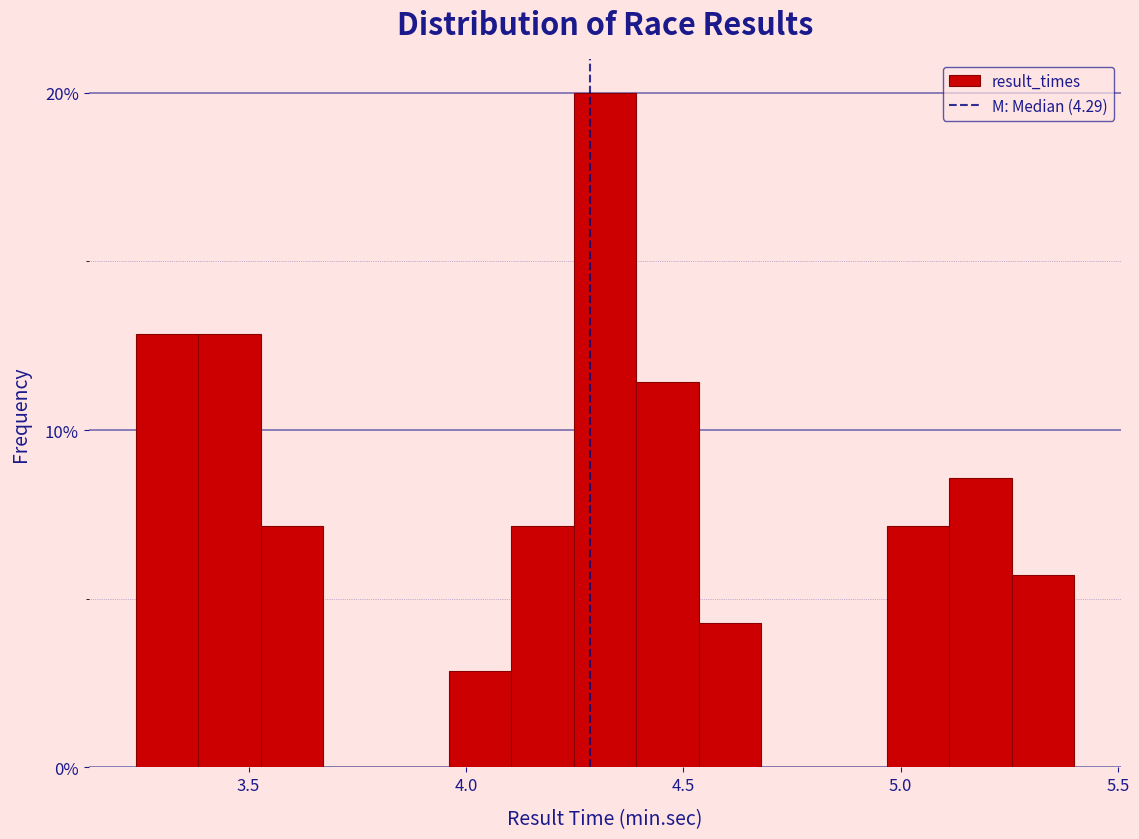

Around what value on the x-axis is the tallest bar? Give the approximate position of its centre, as read against the axis.

4.30